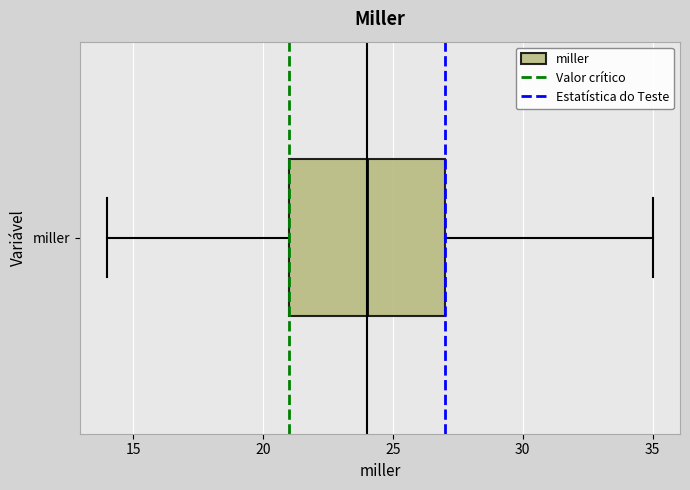

Where is the right edge of the box for miller on the x-axis? The values are not printed on the chart, so give them approximately, as read against the axis.

27